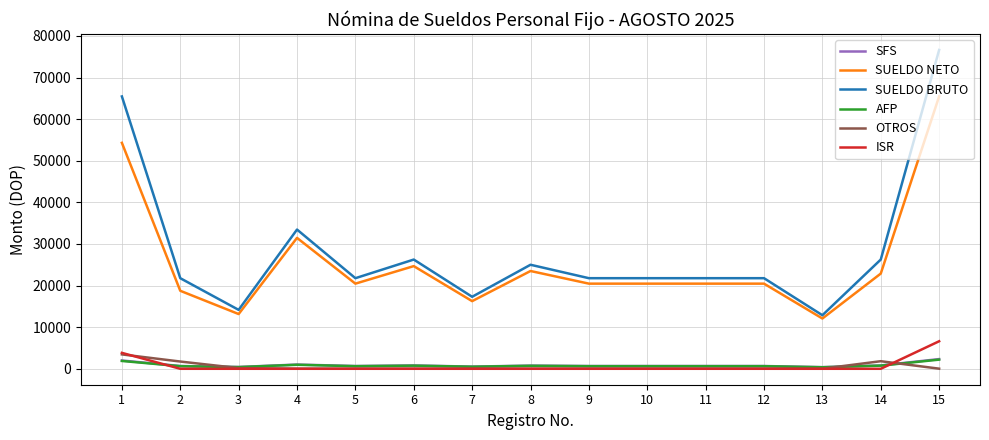

Is the value of AFP at 7 greater than the value of SFS at 15?

No